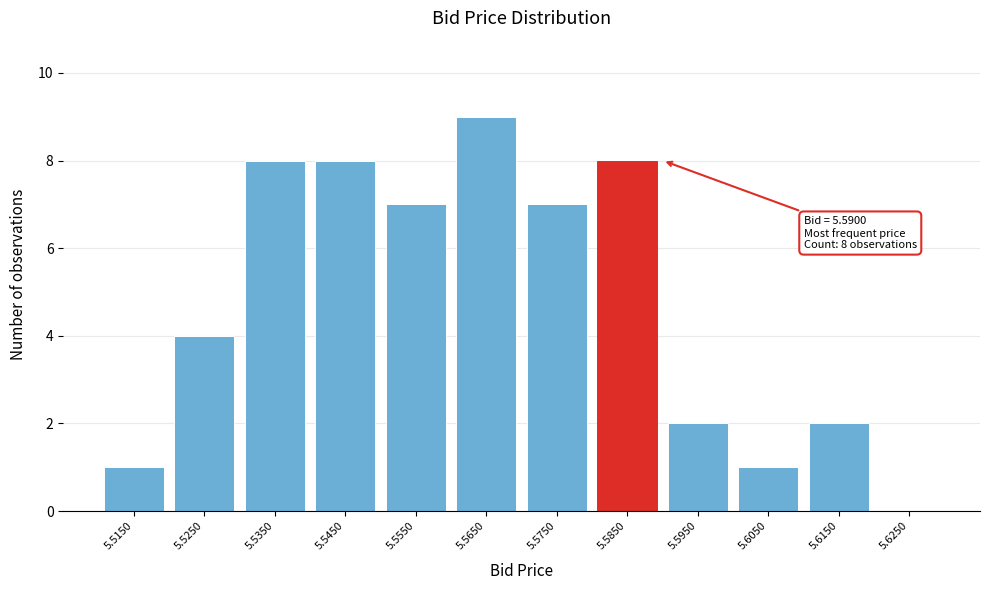

Reading right to left, transcribe all the data shown in this chart.

5.6250=0	5.6150=2	5.6050=1	5.5950=2	5.5850=8	5.5750=7	5.5650=9	5.5550=7	5.5450=8	5.5350=8	5.5250=4	5.5150=1